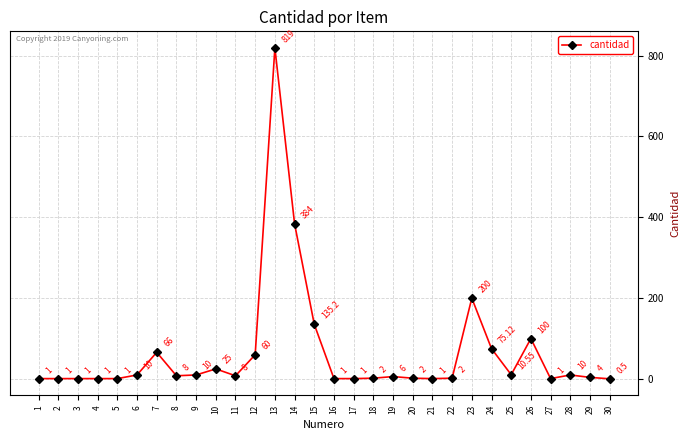

Reading left to right, transcribe all the data shown in this chart.

1.0	1.0	1.0	1.0	1.0	10.0	66.0	8.0	10.0	25.0	8.0	60.0	819.0	384.0	135.2	1.0	1.0	2.0	6.0	2.0	1.0	2.0	200.0	75.1	10.6	100.0	1.0	10.0	4.0	0.5